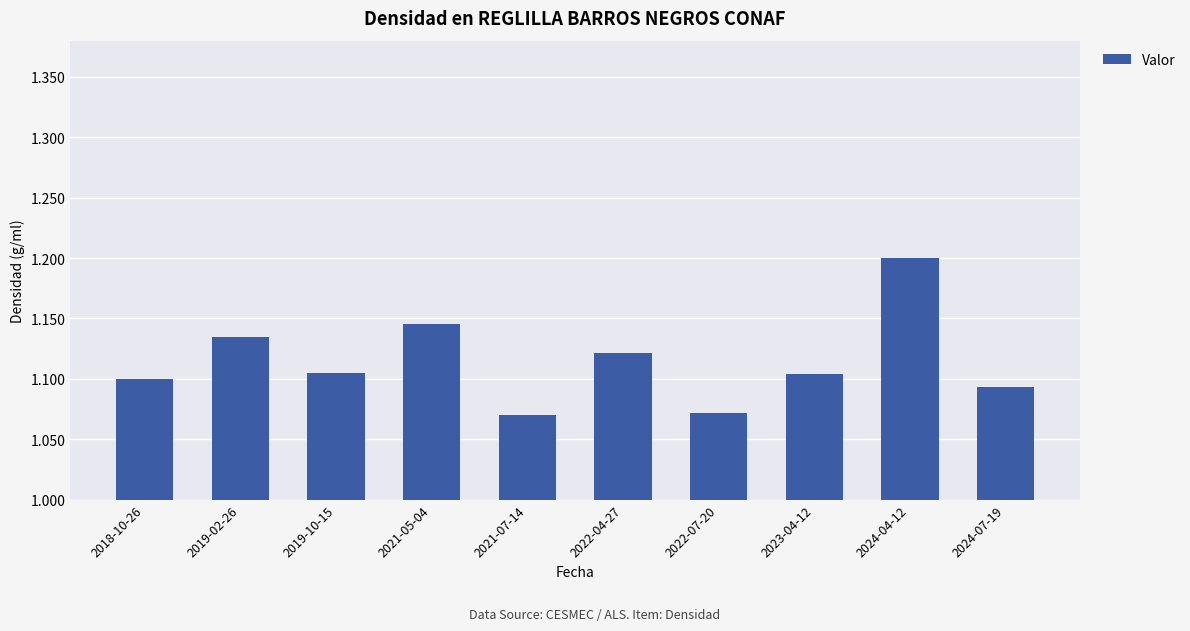

Count the values in the range 1 to 2.

10